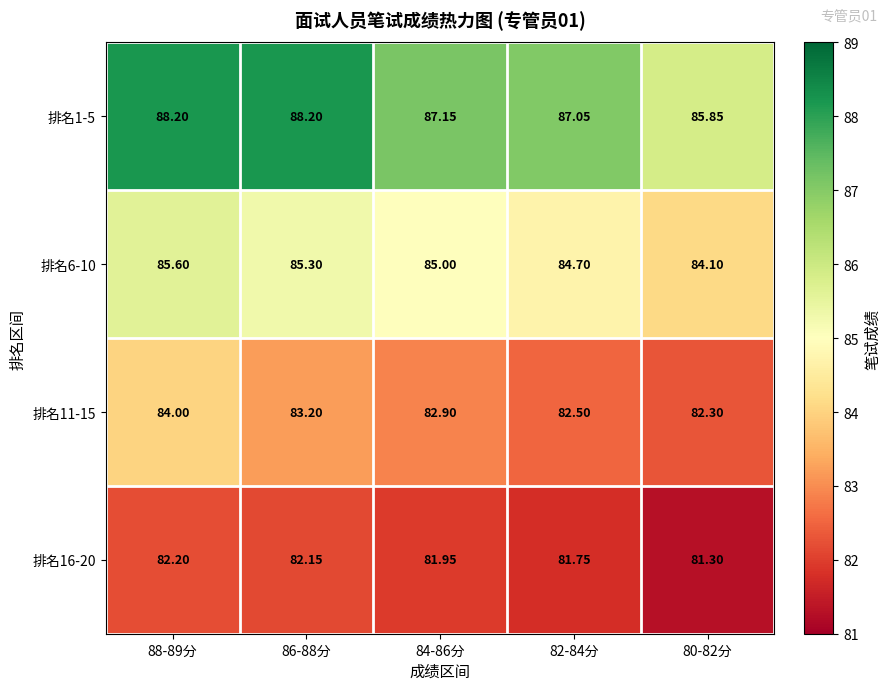

Is the value of 排名16-20 at 82-84分 greater than the value of 排名1-5 at 82-84分?

No